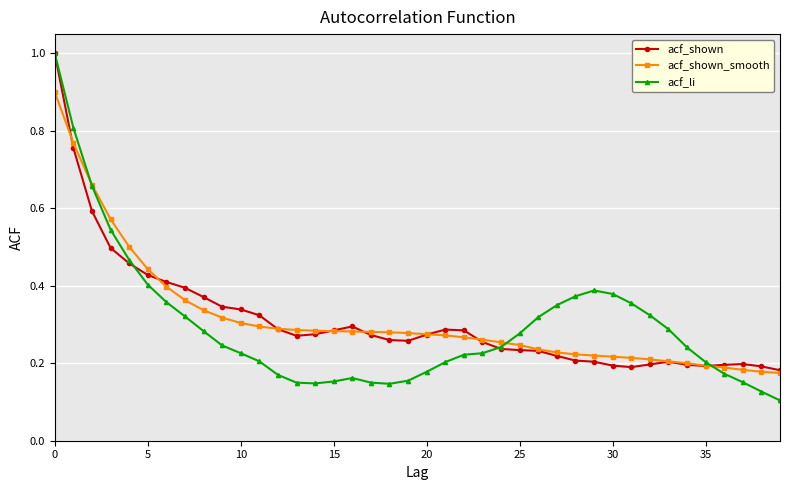

How many lines are shown in the chart?

3